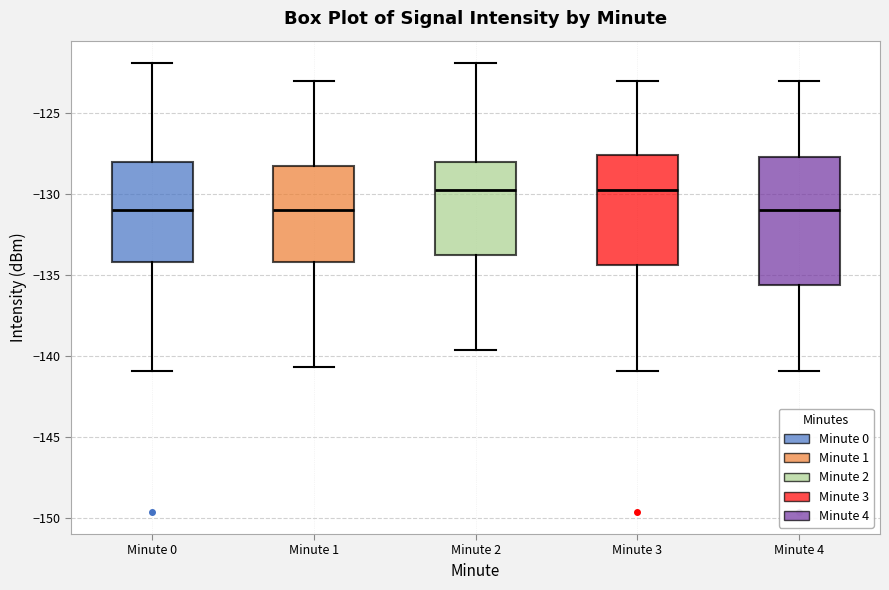

Reading left to right, read every box against the y-axis: the position of its median line, the range the box covers, and the ends of its whiskers. The values are not printed on the chart, so give them approximately, as read against the axis.

Minute 0: median -131.0, box -134.0 to -128.0, whiskers -141.0 to -122.0
Minute 1: median -131.0, box -134.0 to -128.0, whiskers -140.5 to -123.0
Minute 2: median -129.5, box -133.5 to -128.0, whiskers -139.5 to -122.0
Minute 3: median -129.5, box -134.5 to -127.5, whiskers -141.0 to -123.0
Minute 4: median -131.0, box -135.5 to -127.5, whiskers -141.0 to -123.0